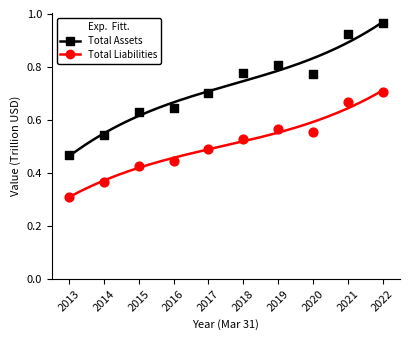

Which series contains the highest Y value?

Total Assets